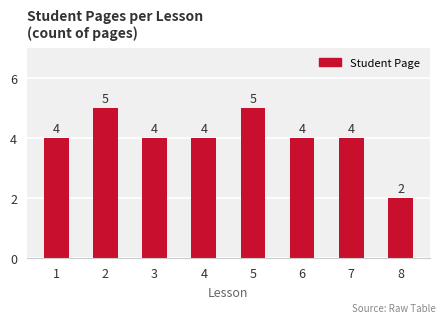

What value does the data have at 5?

5